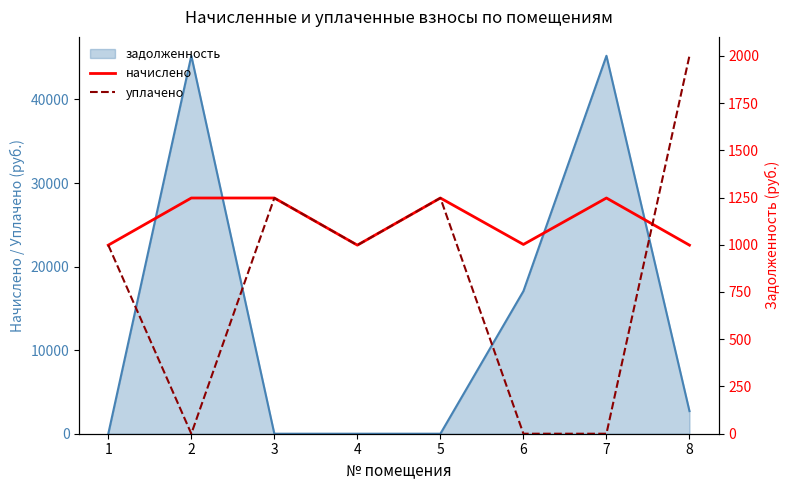

How many interior local peaks does the начислено series have?

2